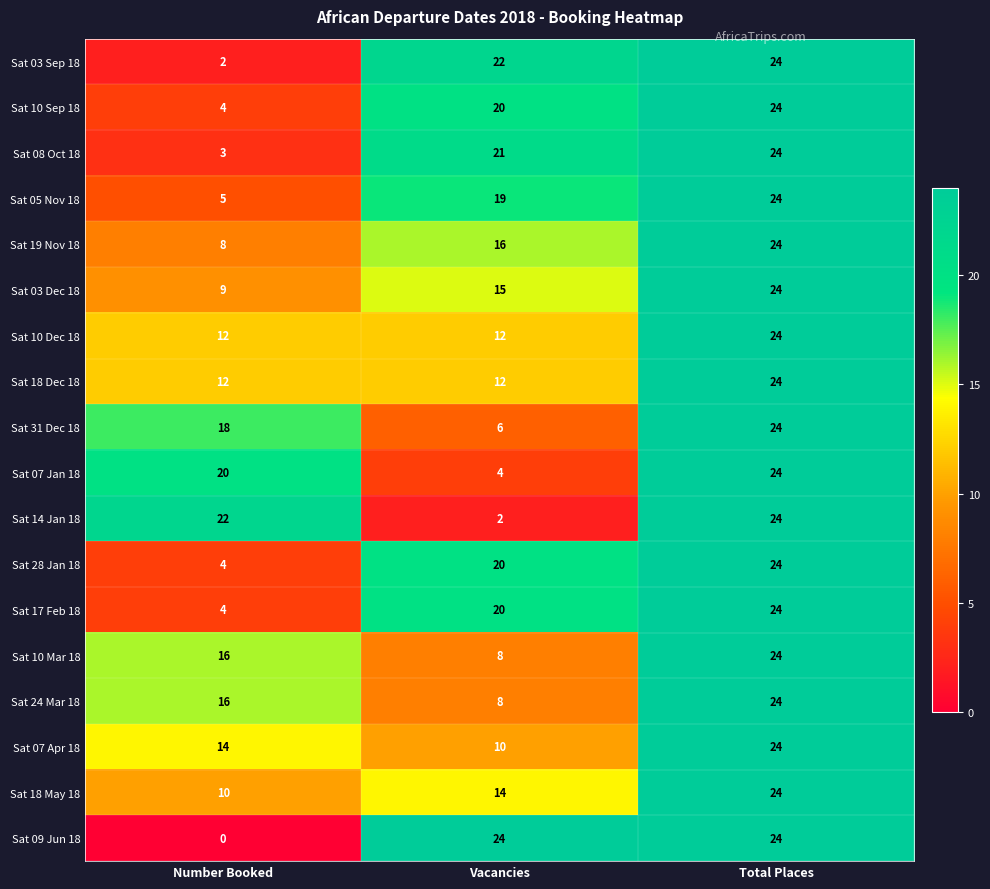

The value of Sat 10 Sep 18 at Number Booked is 3. True or false?

False